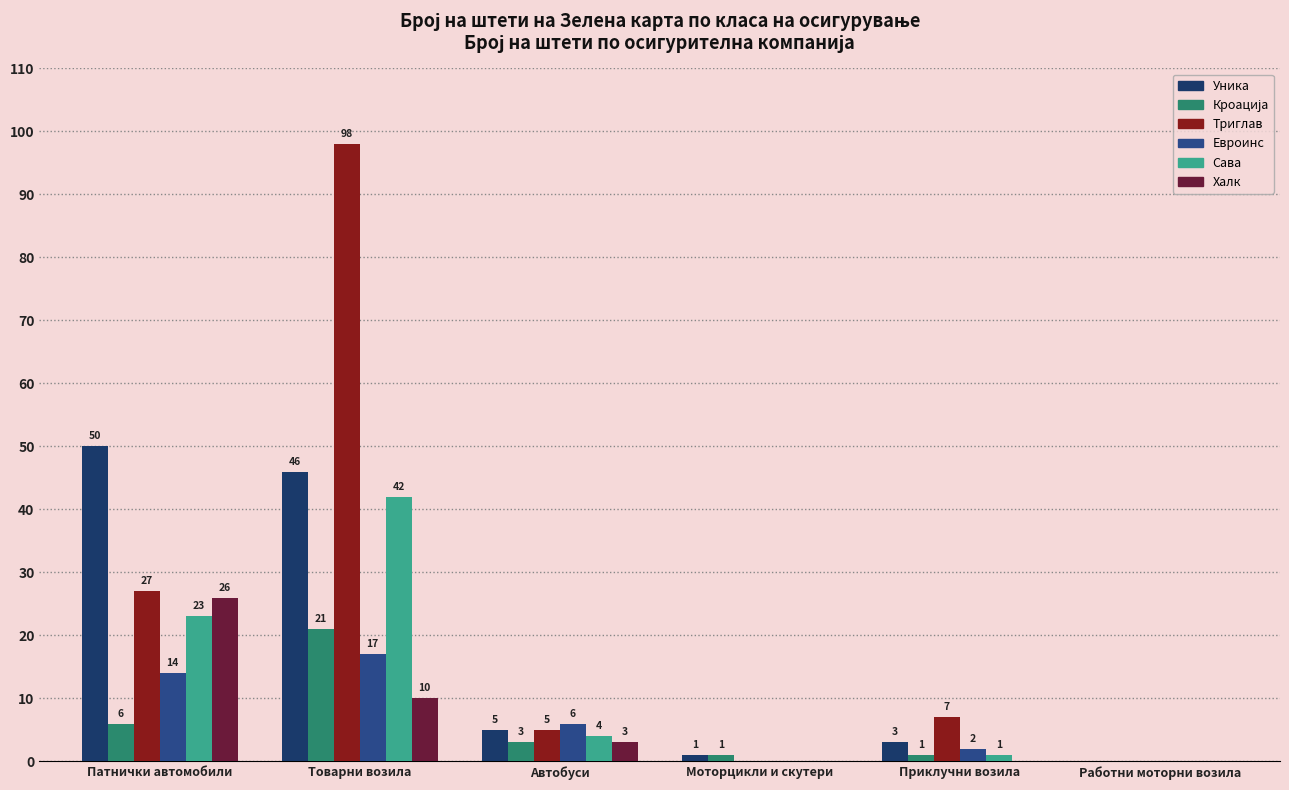

True or false: Уника has a value of 16 at Работни моторни возила.

False